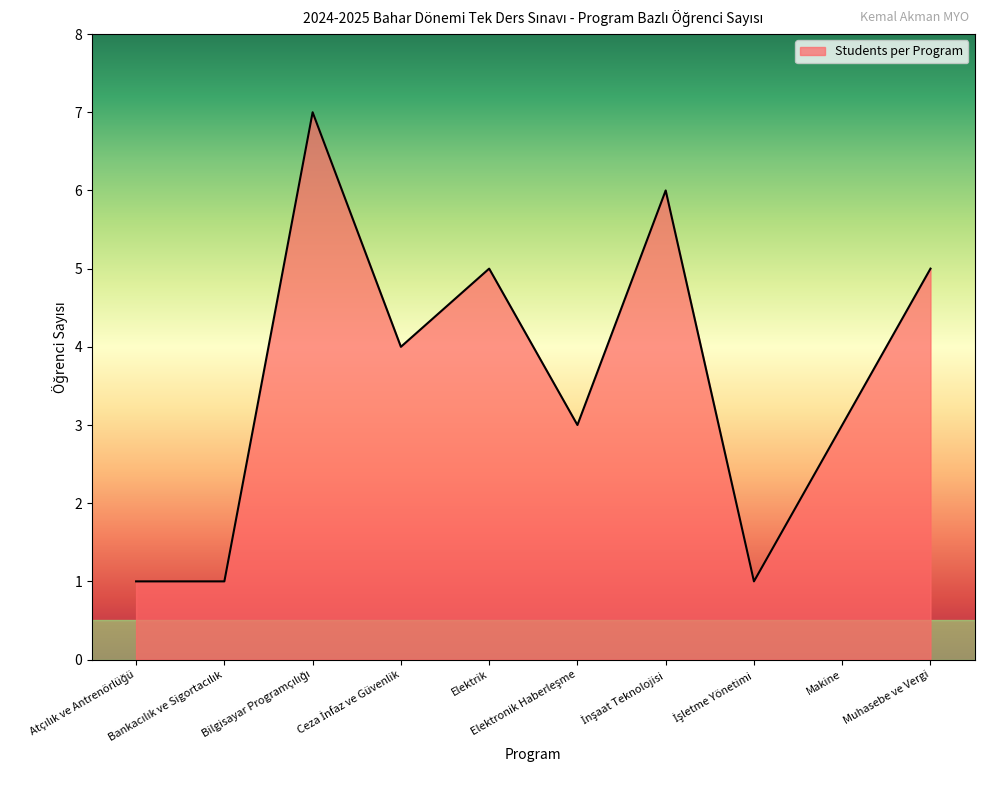

What is the difference between the maximum and minimum values?

6